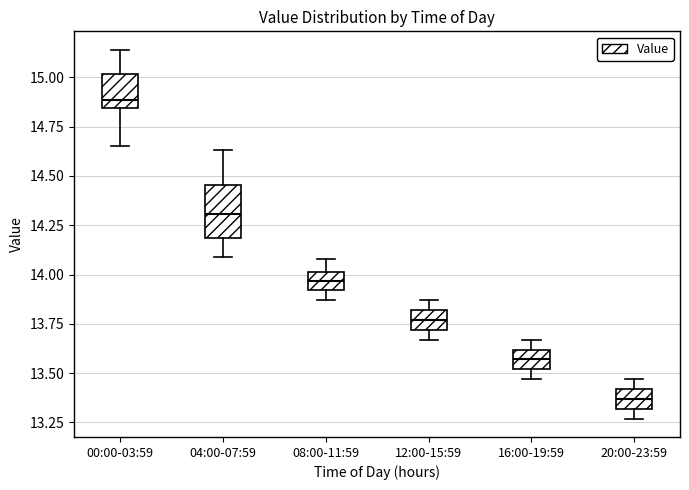

Reading left to right, transcribe this box plot: for each box, give where its median line is, the range the box spans, and where its two whiskers end, as read against the y-axis. The values are not printed on the chart, so give them approximately, as read against the axis.

00:00-03:59: median 14.90, box 14.85 to 15.00, whiskers 14.65 to 15.15
04:00-07:59: median 14.30, box 14.20 to 14.45, whiskers 14.10 to 14.65
08:00-11:59: median 13.95, box 13.90 to 14.00, whiskers 13.85 to 14.10
12:00-15:59: median 13.75, box 13.70 to 13.80, whiskers 13.65 to 13.85
16:00-19:59: median 13.55, box 13.50 to 13.60, whiskers 13.45 to 13.65
20:00-23:59: median 13.35, box 13.30 to 13.40, whiskers 13.25 to 13.45